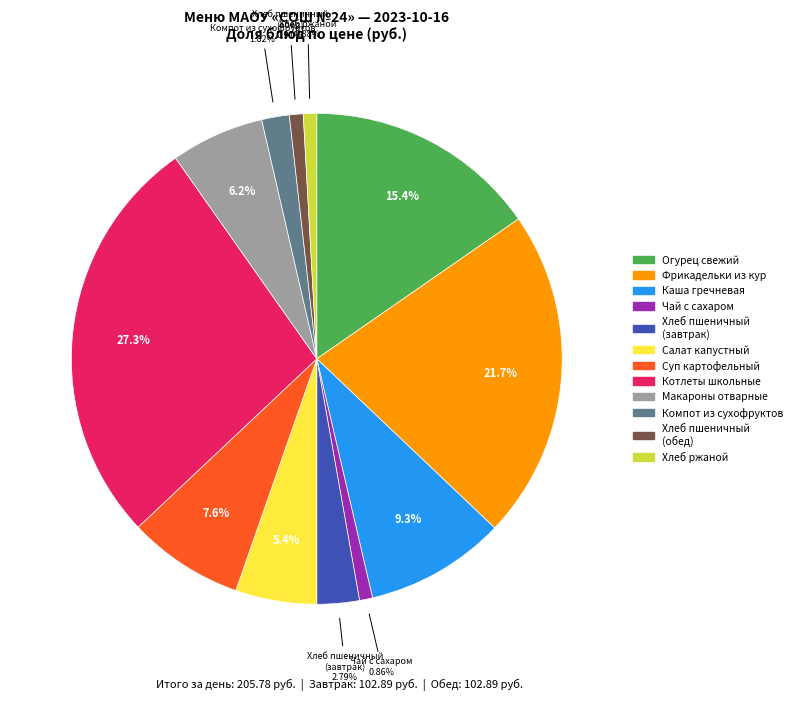

Does any single category account for the majority?

No